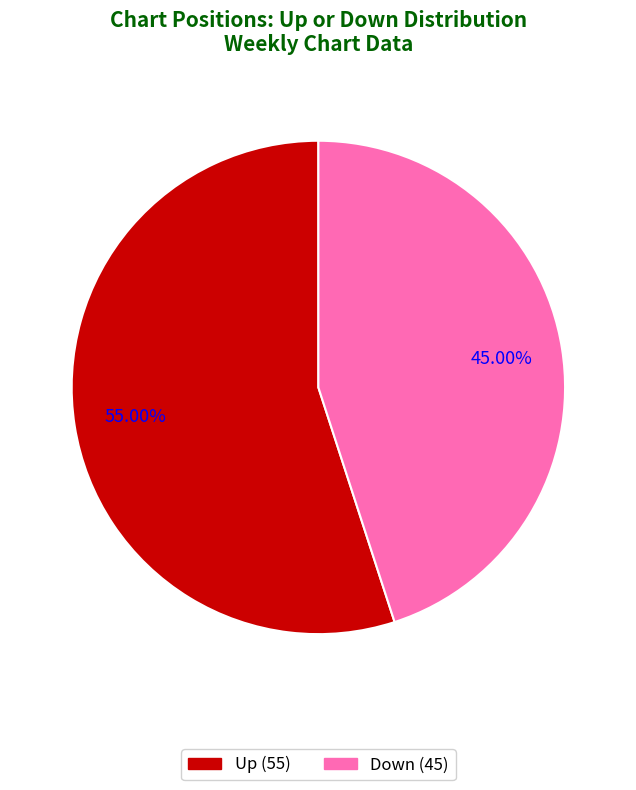

What percentage do up and down together represent?

100.0%